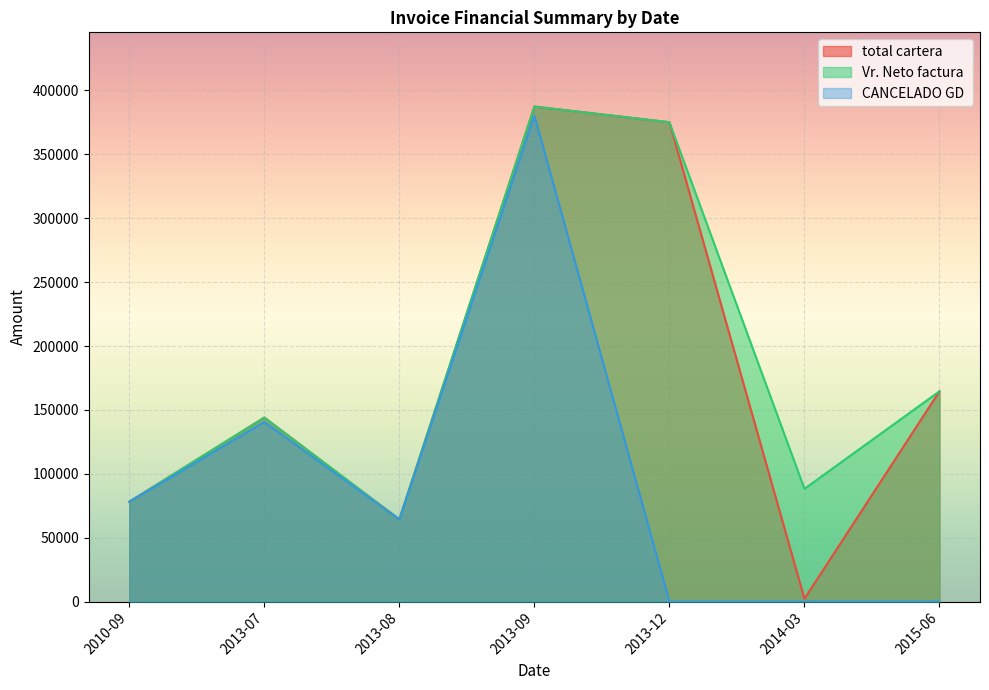

How many lines are shown in the chart?

3